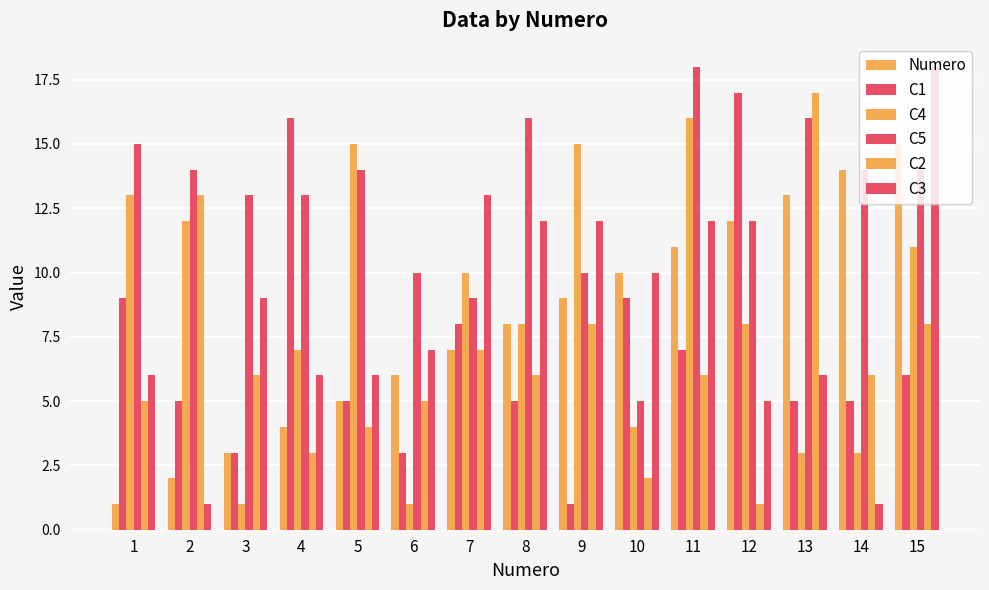

How many bars are there in each group?

6